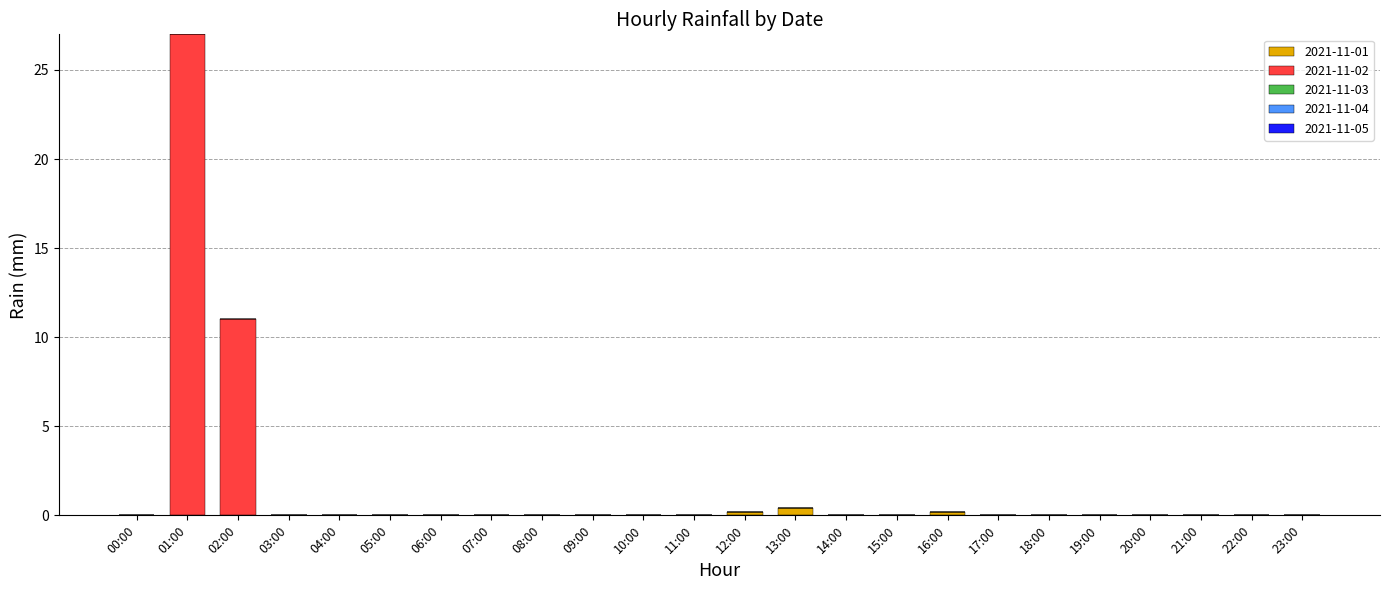

Count the number of data series in this chart.

2